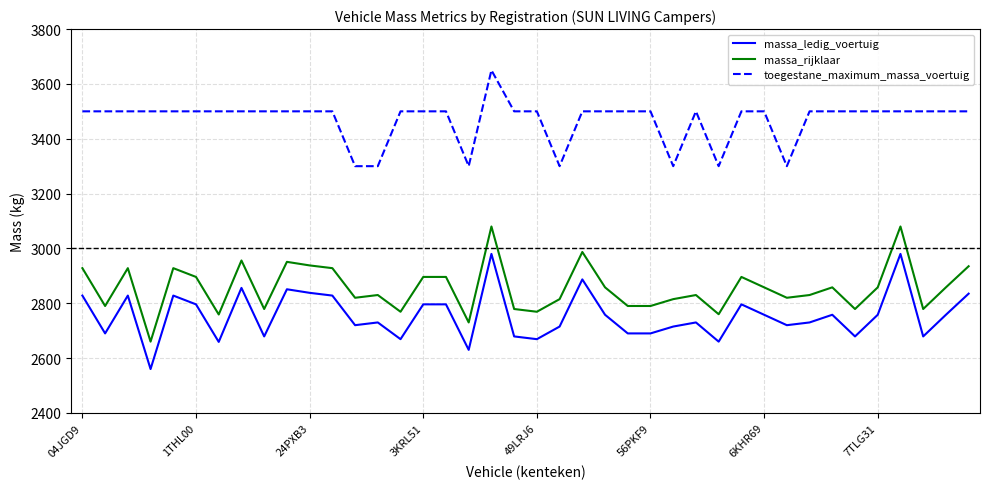

Which series has the largest total across all categories?

toegestane_maximum_massa_voertuig